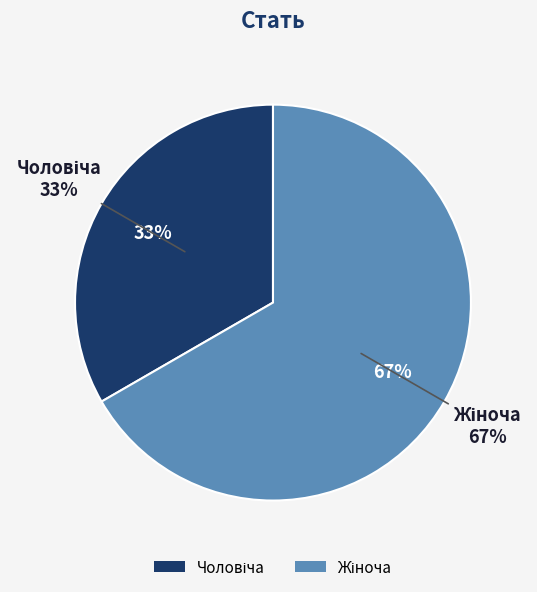

How many slices are in this pie chart?

2